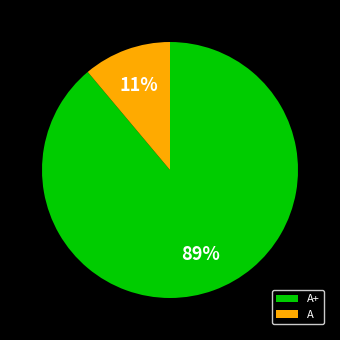

Is it true that A+ is 89% of the pie?

True